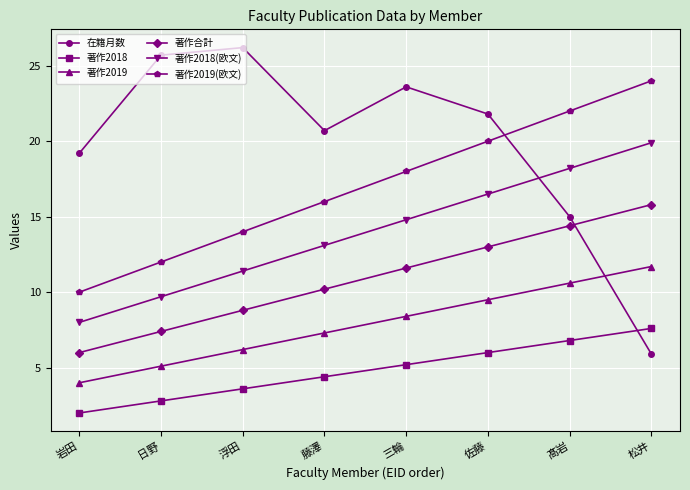

What is the highest value of the 著作2018 series?

7.6